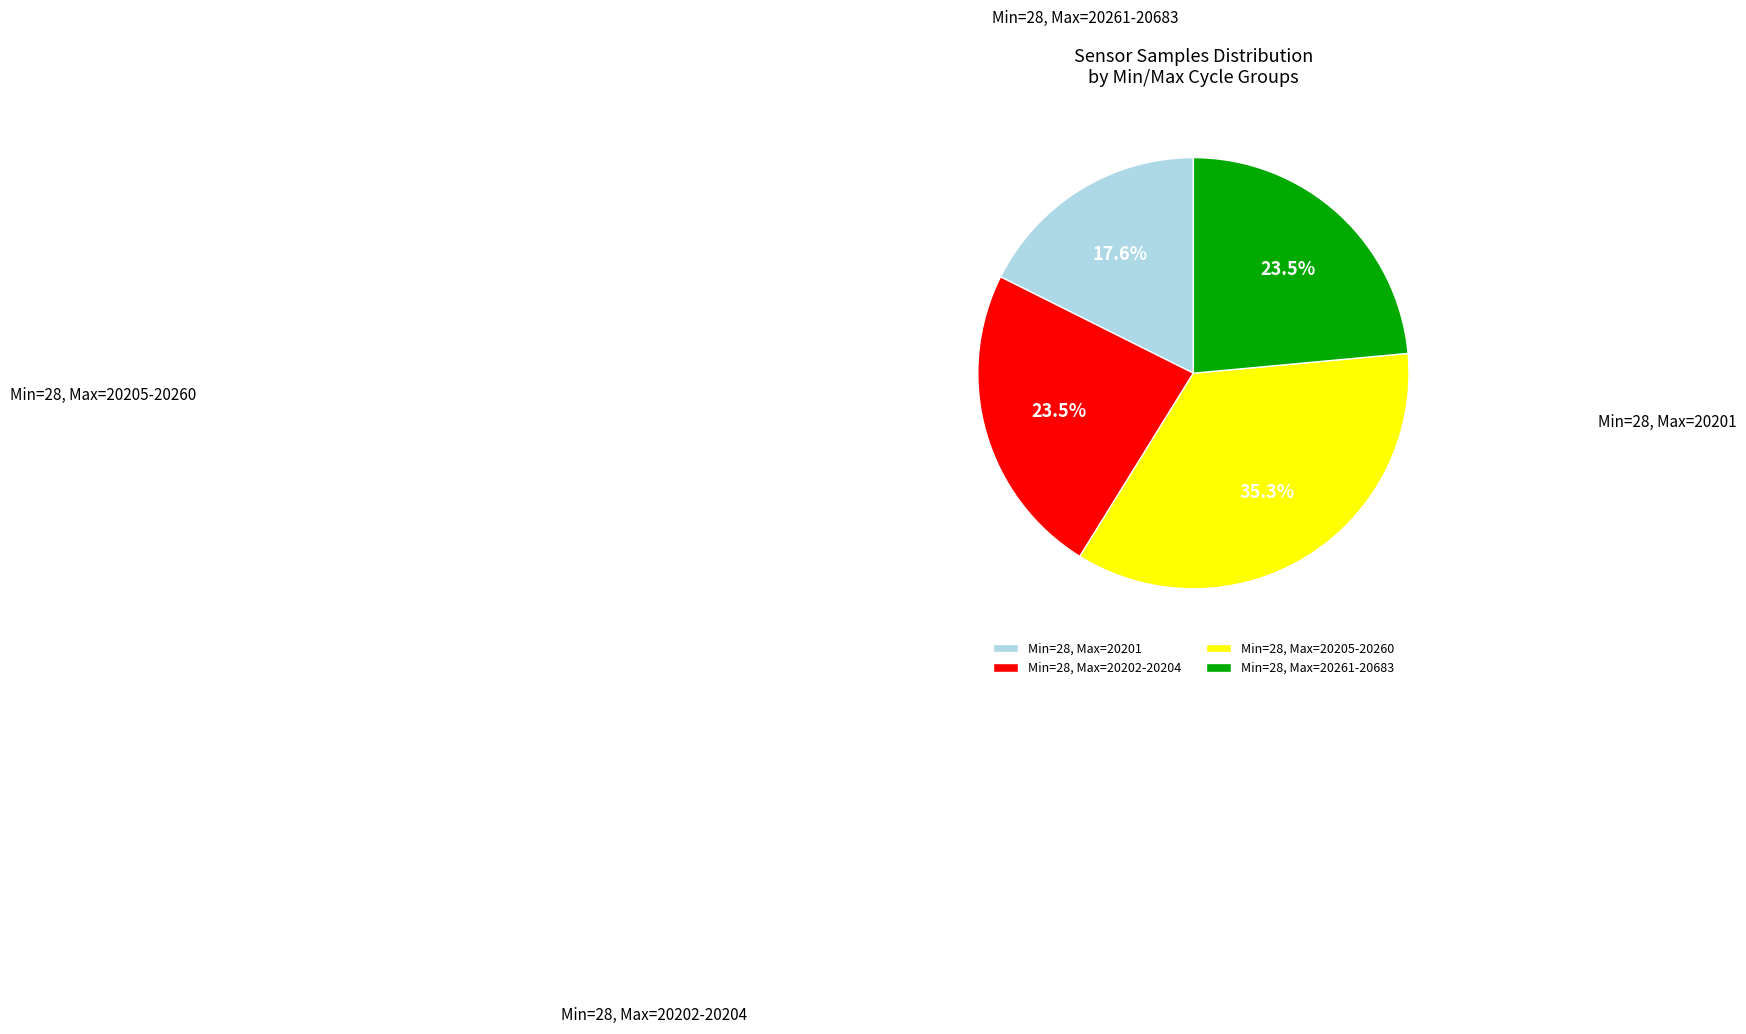

Which slice is the smallest?

Min=28, Max=20201